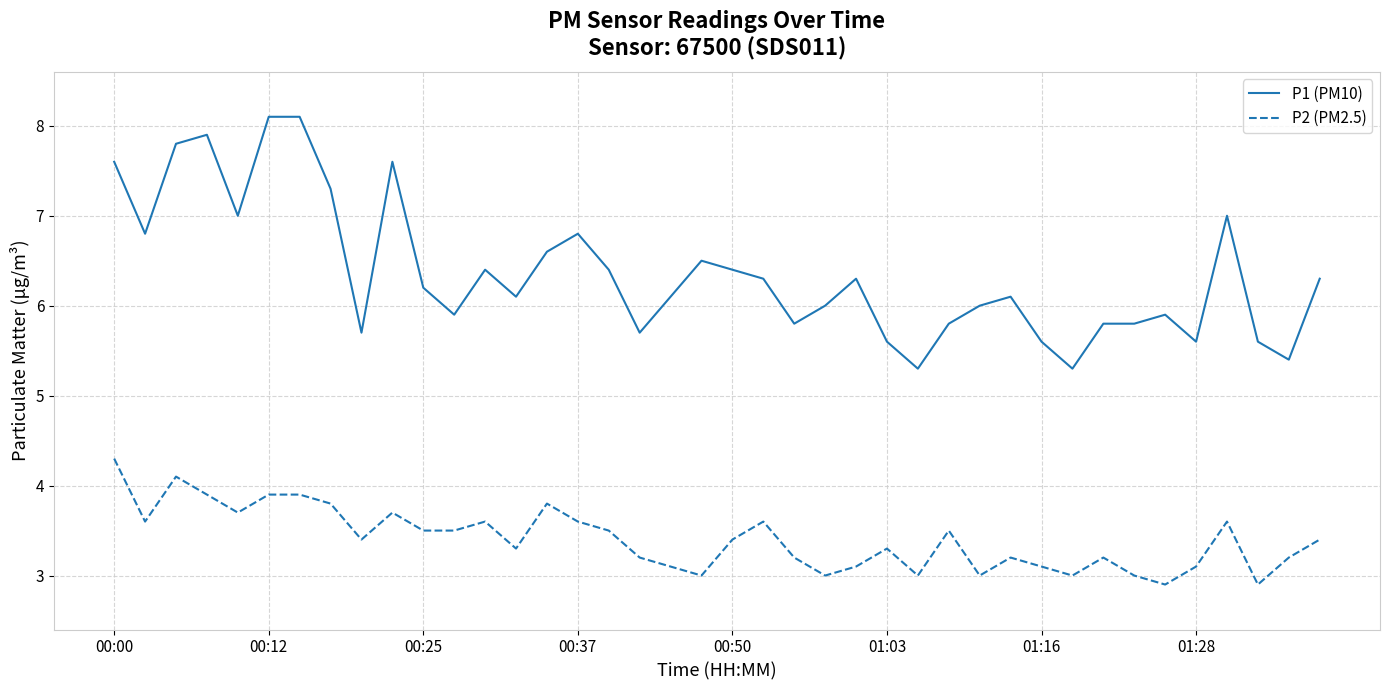

True or false: P2 (PM2.5) and P1 (PM10) intersect in this chart.

False